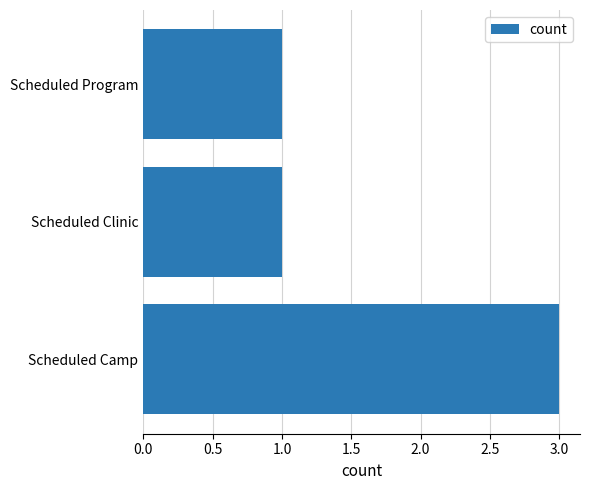

How many categories are shown in the chart?

3